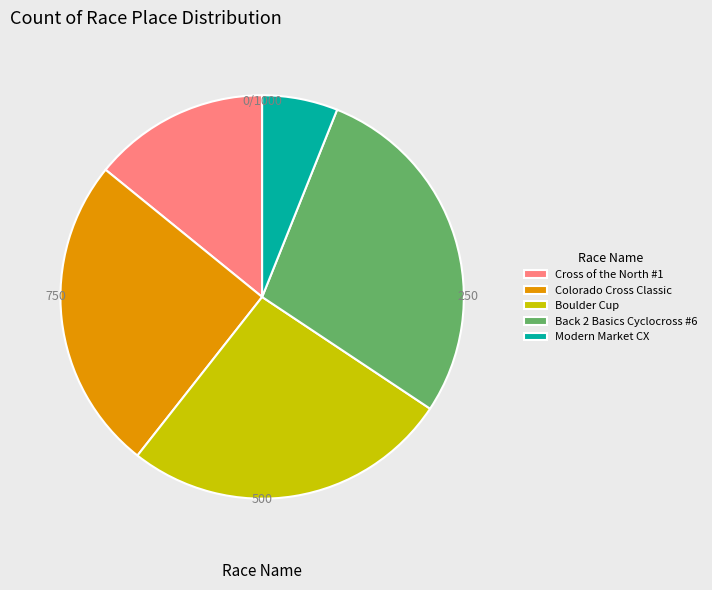

Count the number of slices in the pie.

5